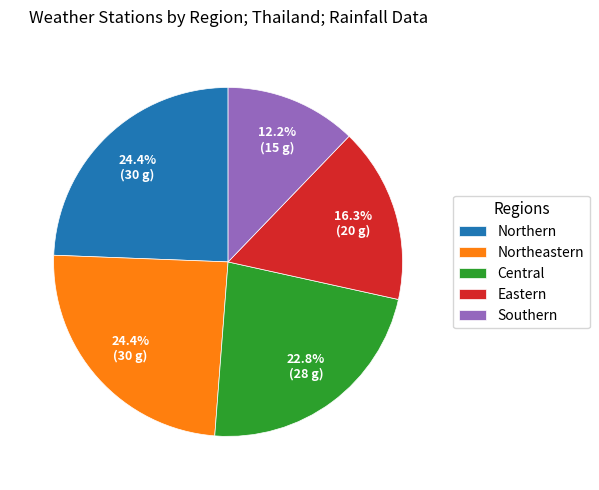

To the nearest percent, what is the average slice percentage?

20%